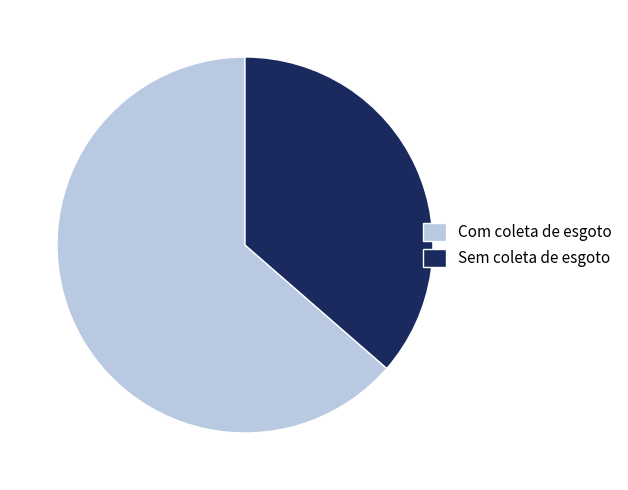

What is the ratio of the value at Com coleta de esgoto to the value at Sem coleta de esgoto?

1.7